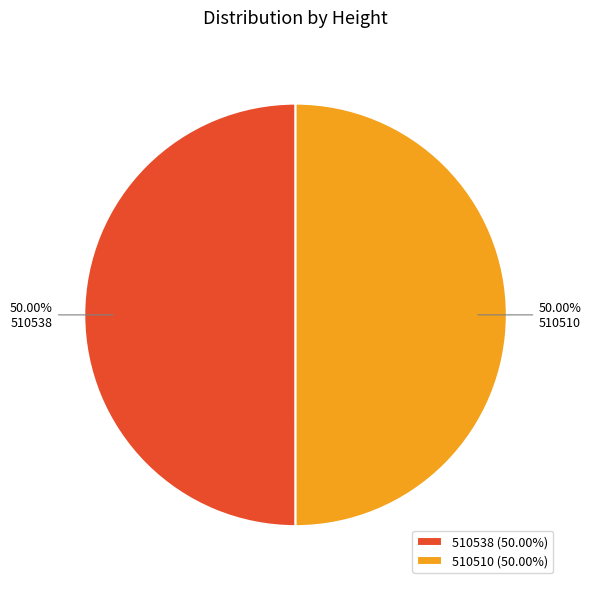

Is the sum of 510538 and 510510 greater than half?

Yes